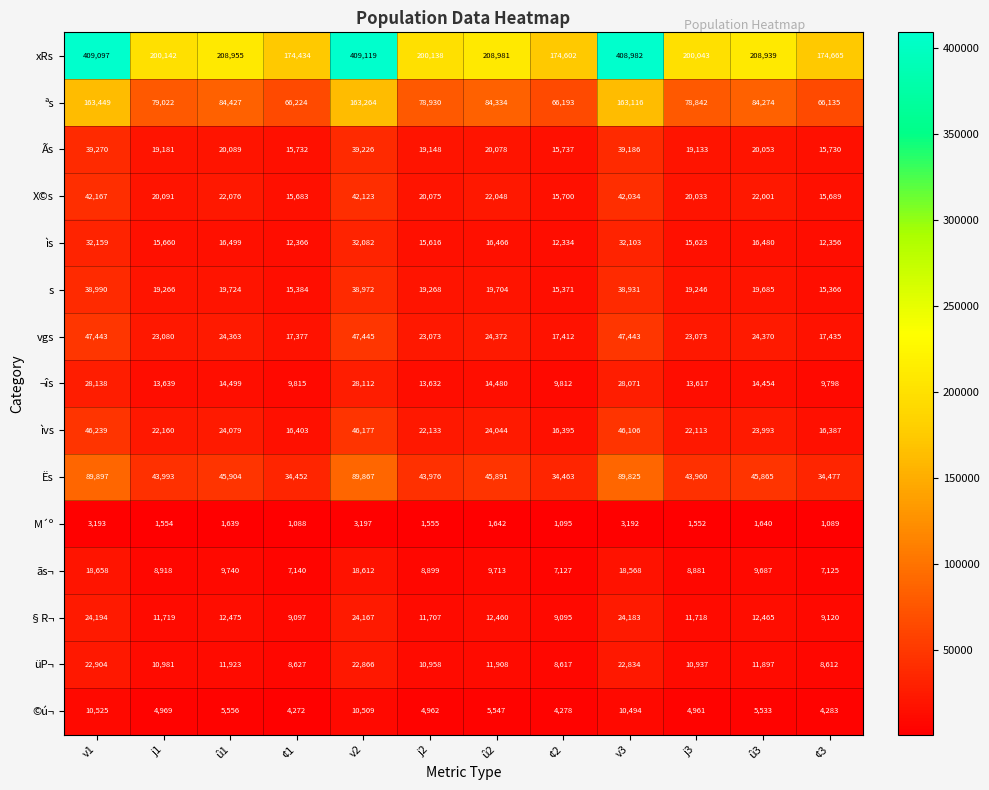

What is the sum of all §R¬ values?

172400